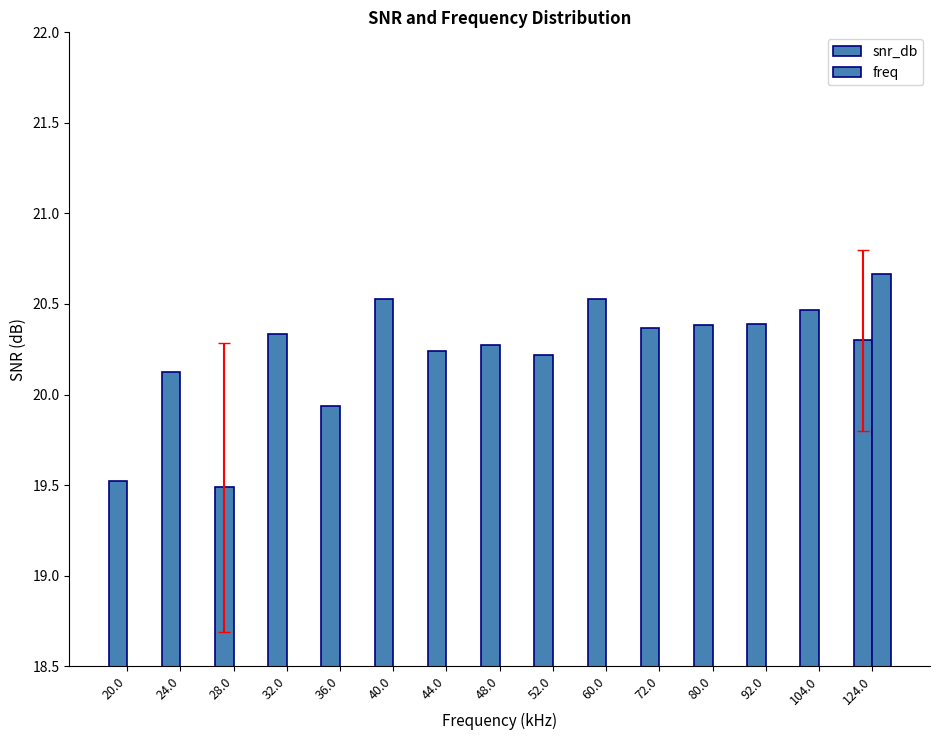

The snr_db series shows 20.5 at 104.0. True or false?

True